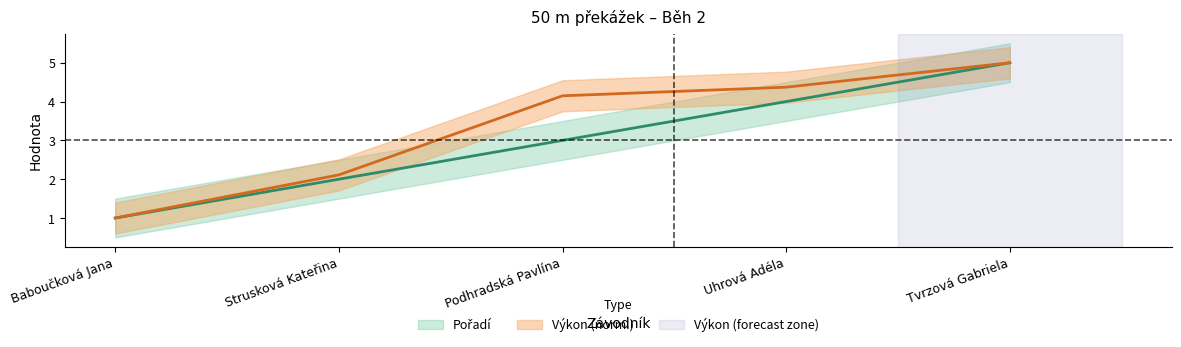

At Uhrová Adéla, list the series in order from largest to smallest.

Výkon, Pořadí